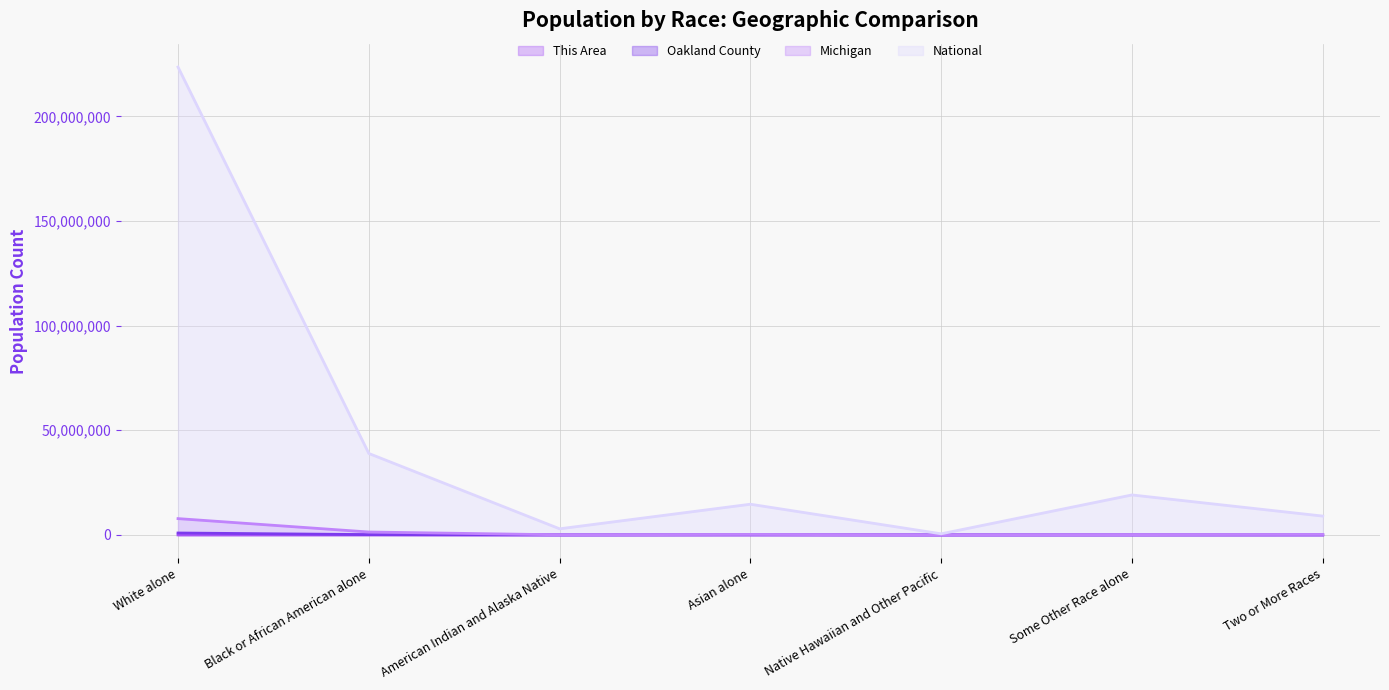

List the labels in order of Michigan value, smallest first.

Native Hawaiian and Other Pacific, American Indian and Alaska Native, Some Other Race alone, Two or More Races, Asian alone, Black or African American alone, White alone